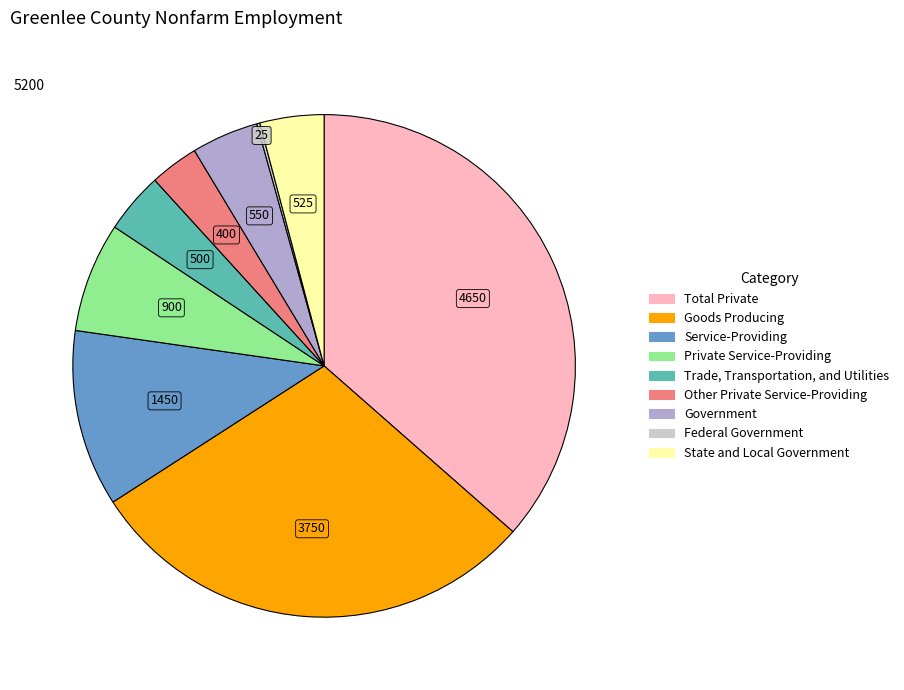

Which has a higher value, Private Service-Providing or Total Private?

Total Private